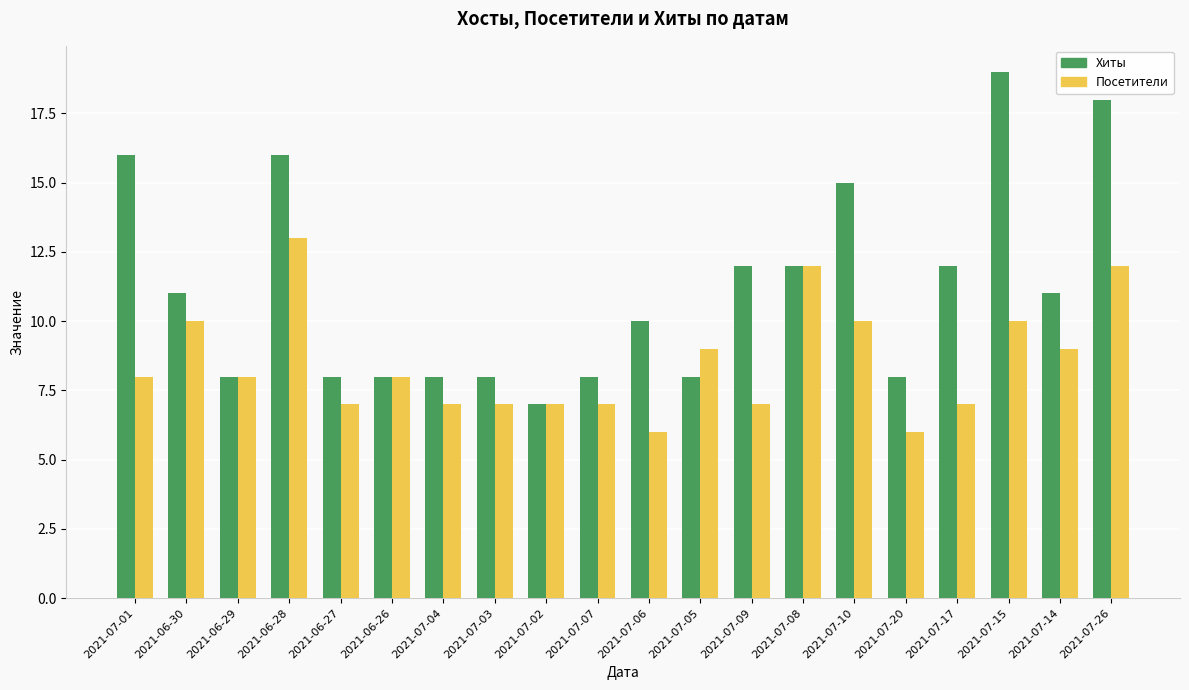

What is the spread (max minus min) of values at 2021-07-03?

1